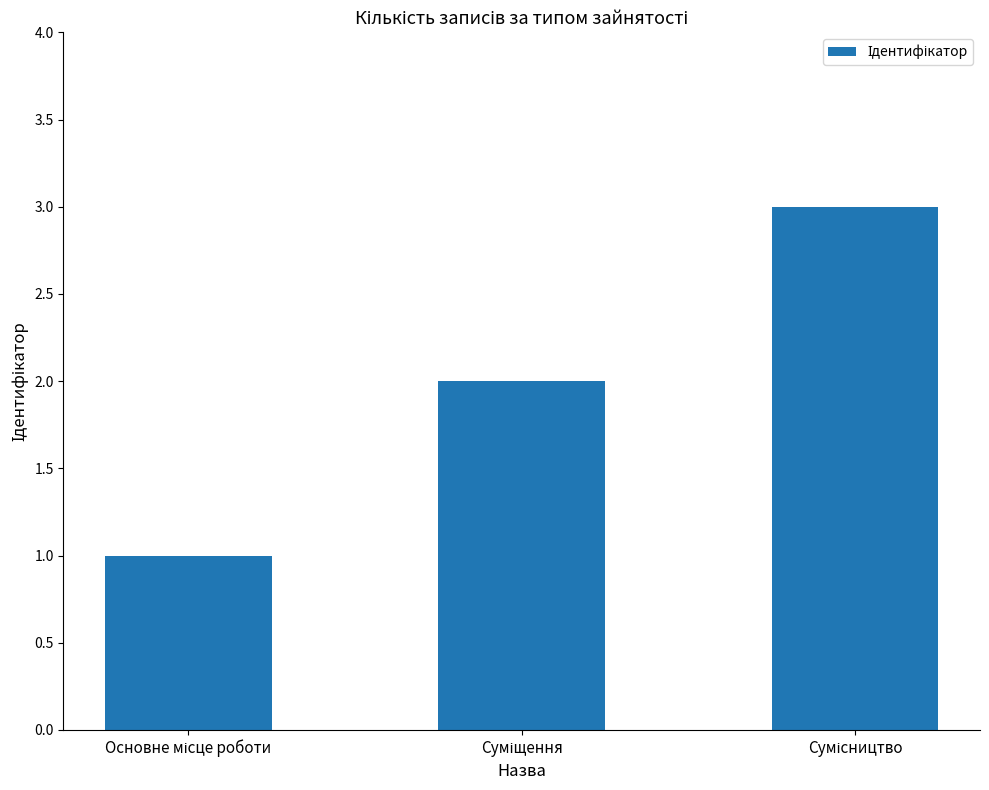

What is the average value?

2